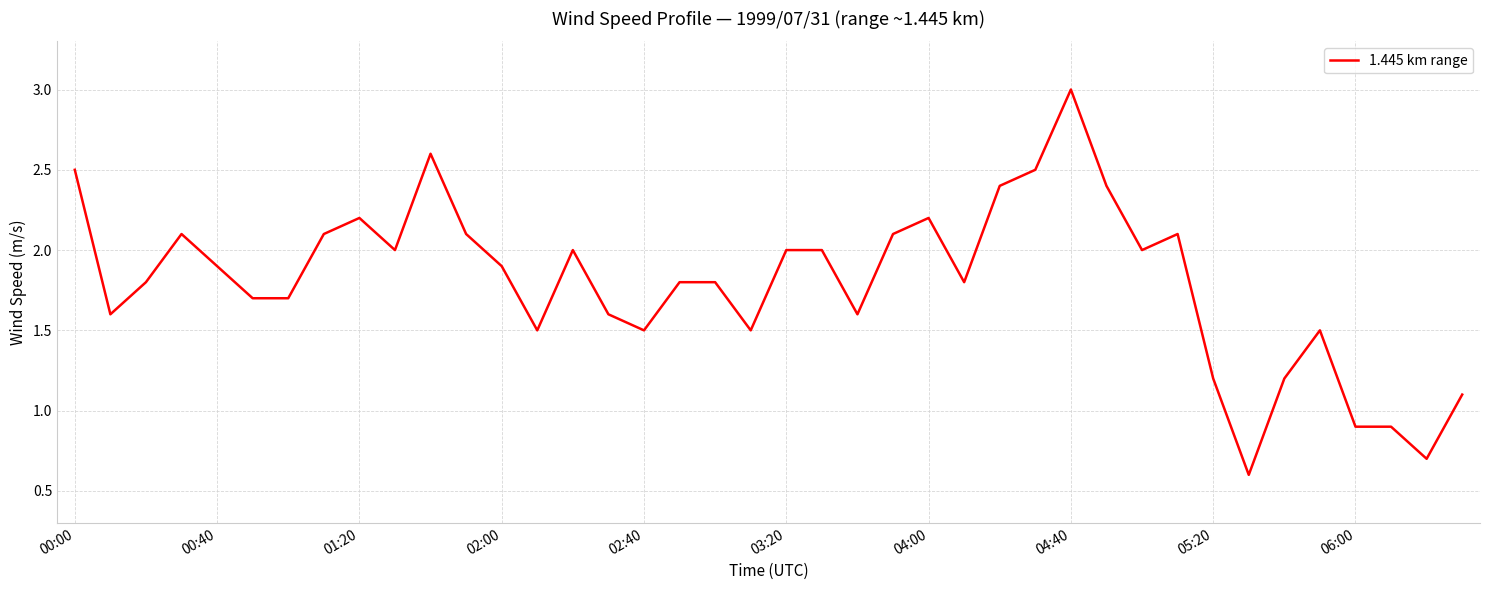

What is the minimum value shown in the chart?

0.6